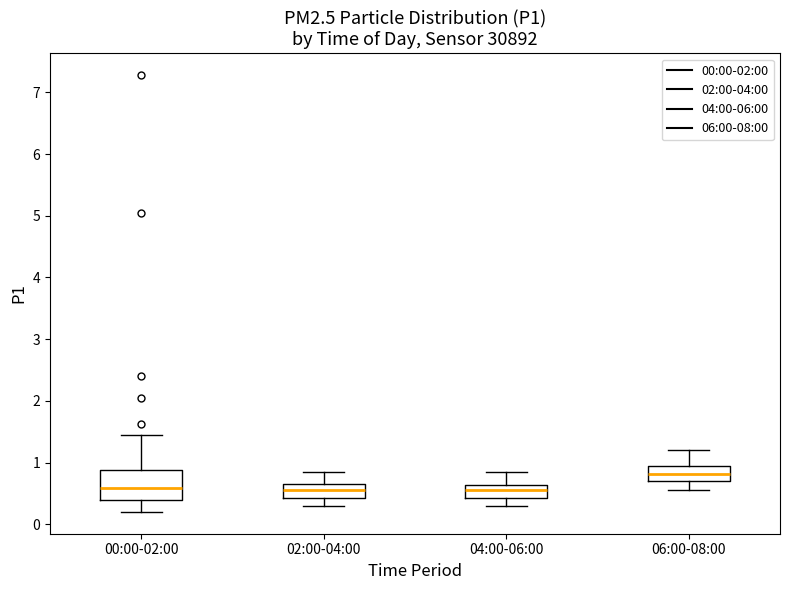

Comparing the boxes themselves (not the whiskers), which one is the tallest?

00:00-02:00